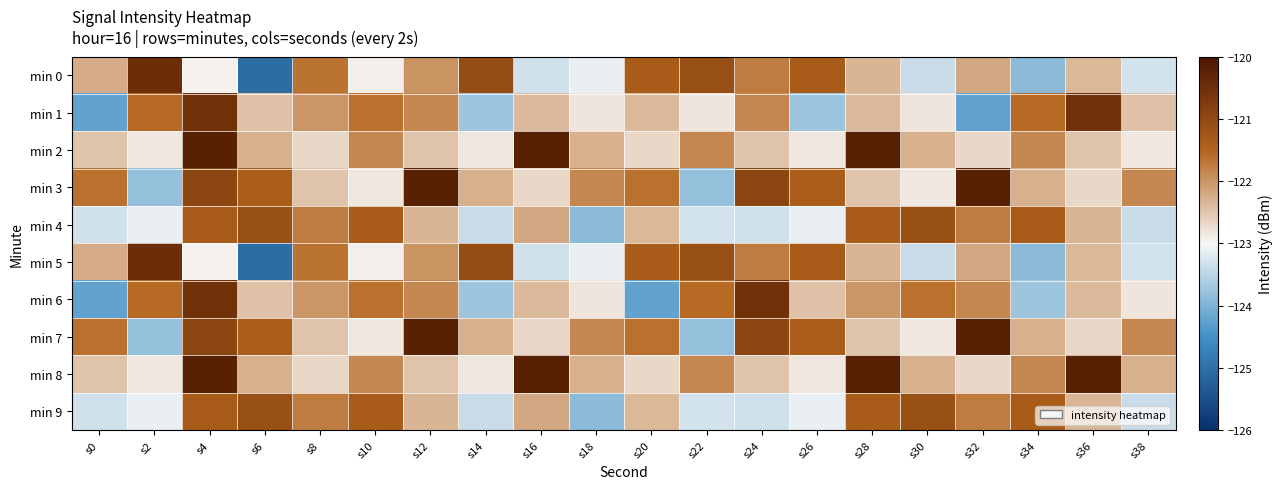

Between s28 and s2, which is larger?

s2